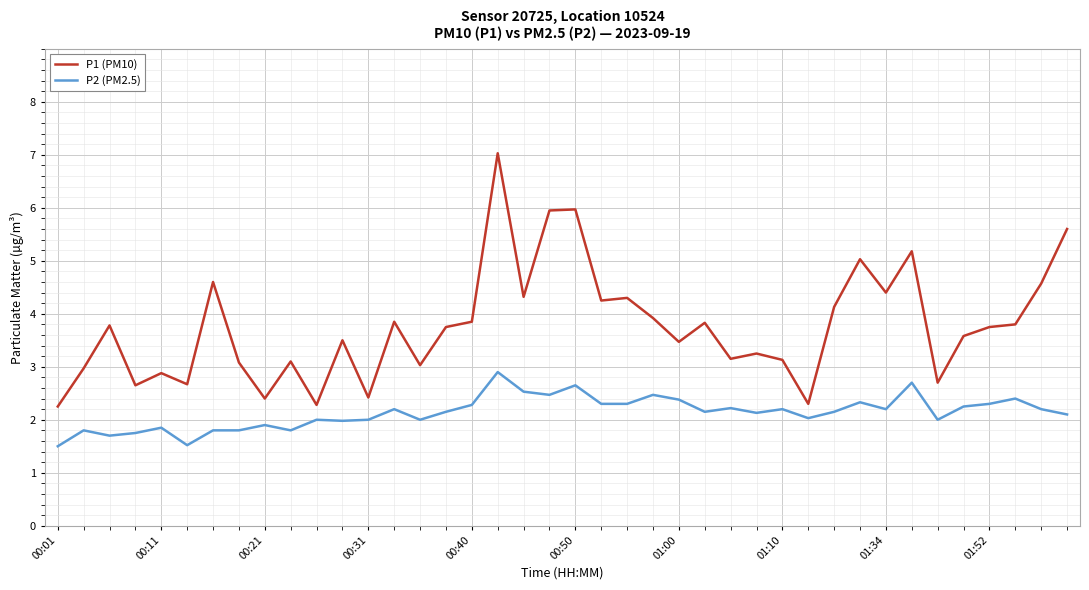

Which series has the widest spread of values?

P1 (PM10)